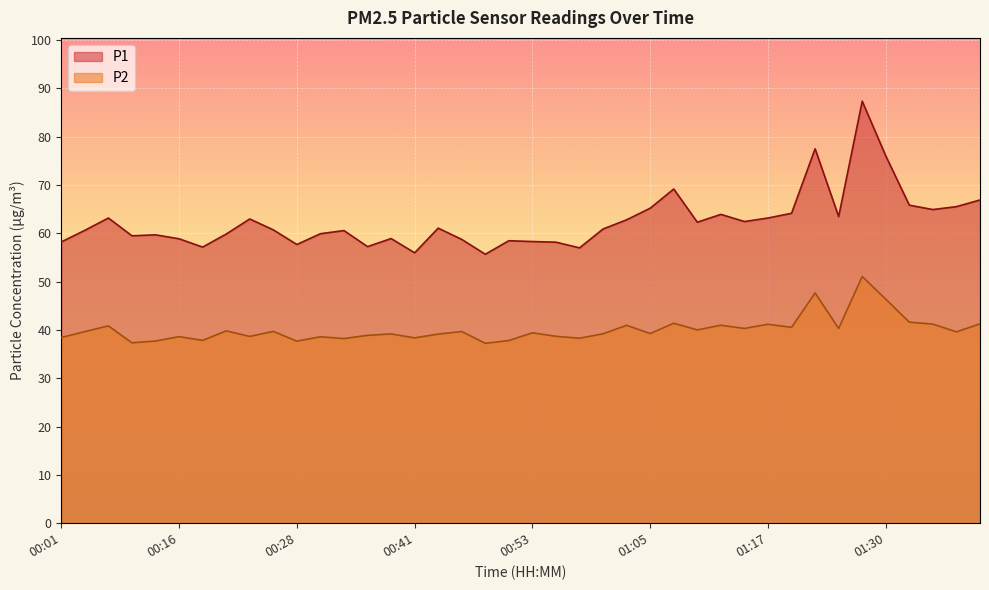

What is the sum of all P2 values?

1602.3